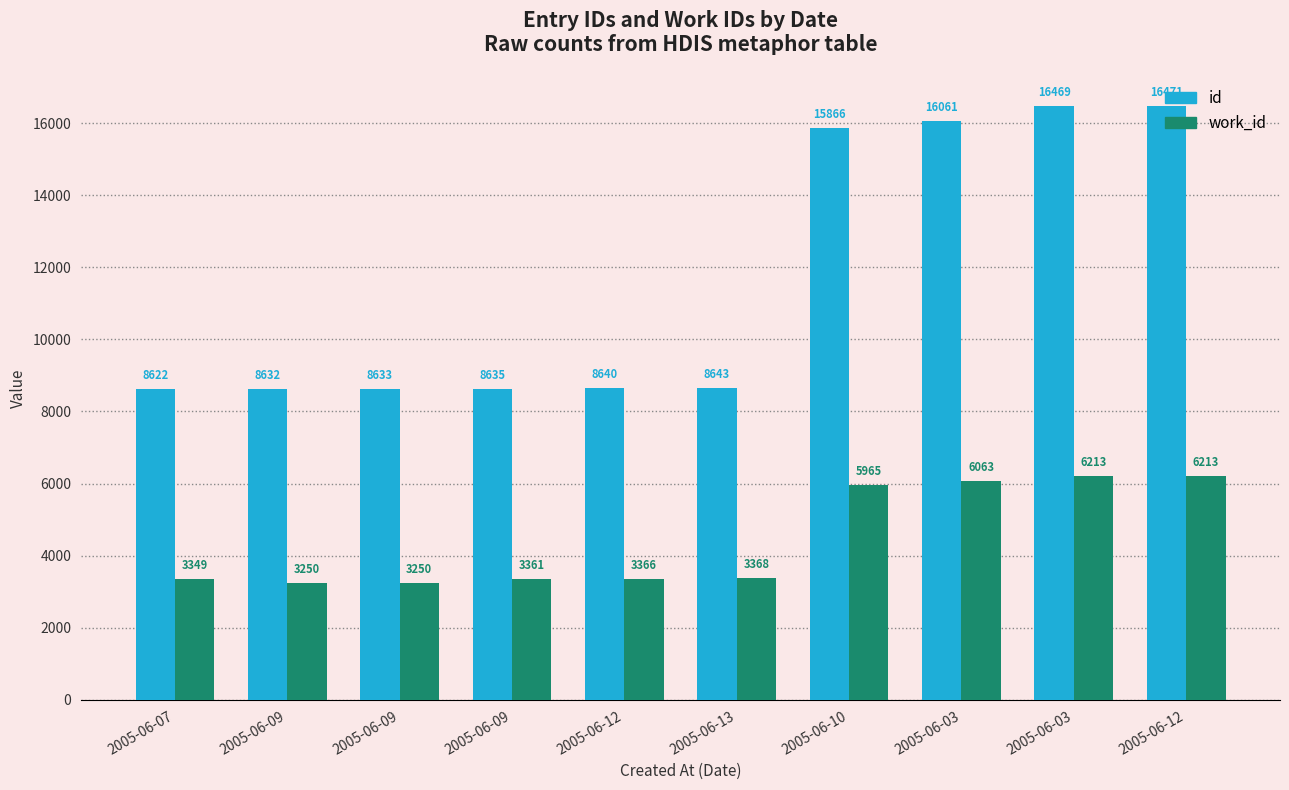

How many categories are shown in the chart?

10